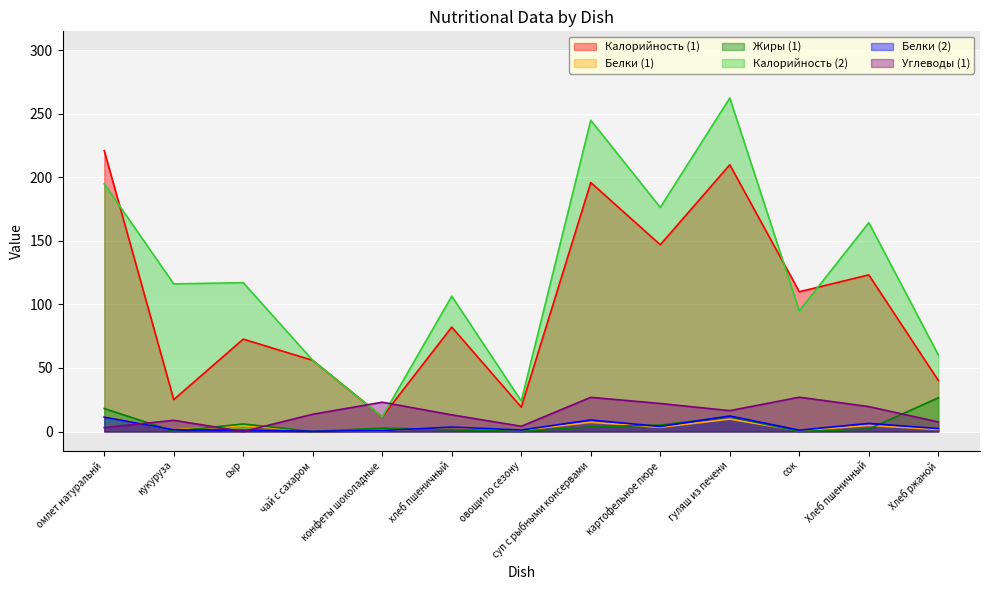

What is the difference between the maximum and minimum values in the Белки (1) series?

11.4